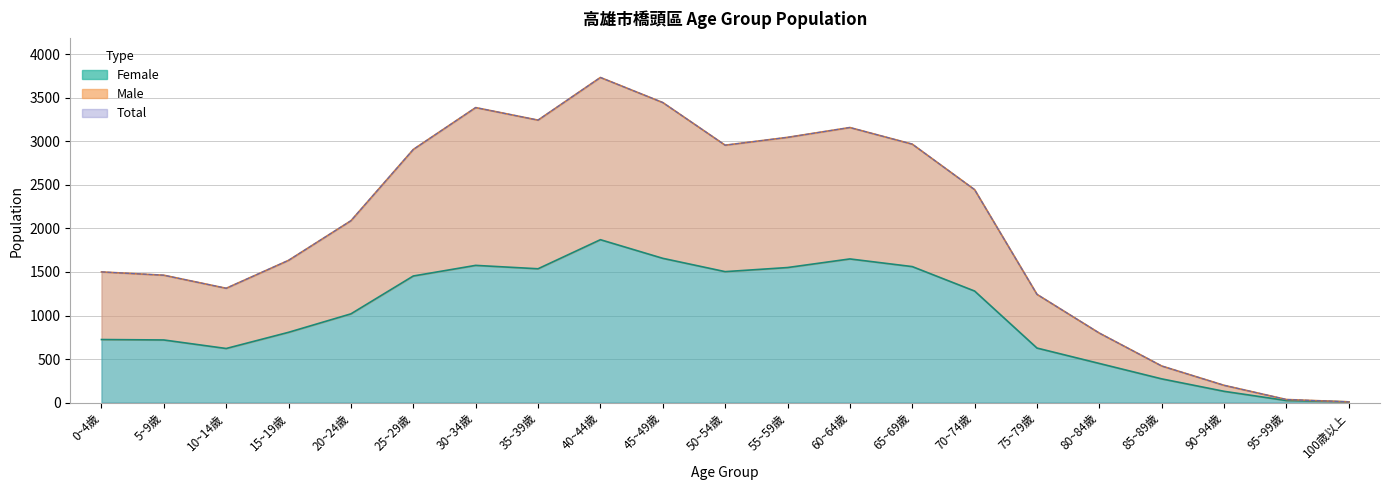

In male, how many points are lower than both neighbors (excluding endpoints)?

3